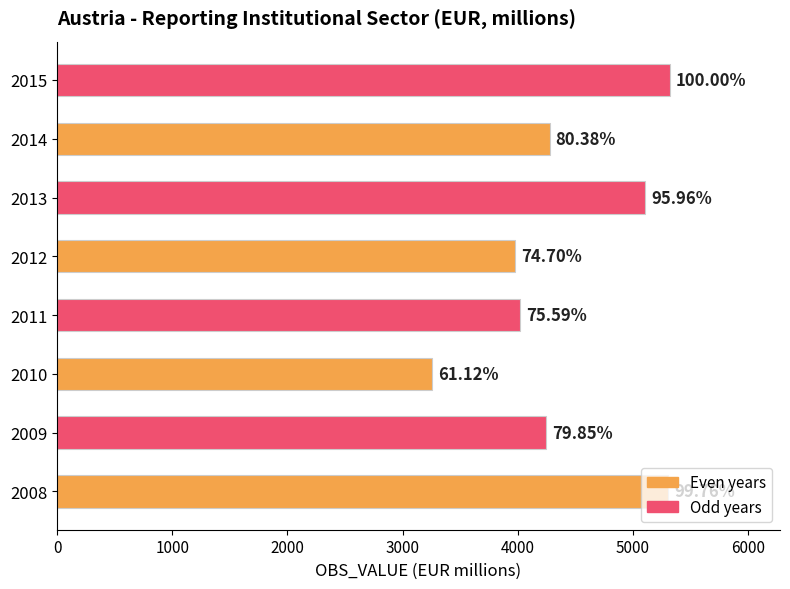

What is the average value?

4439